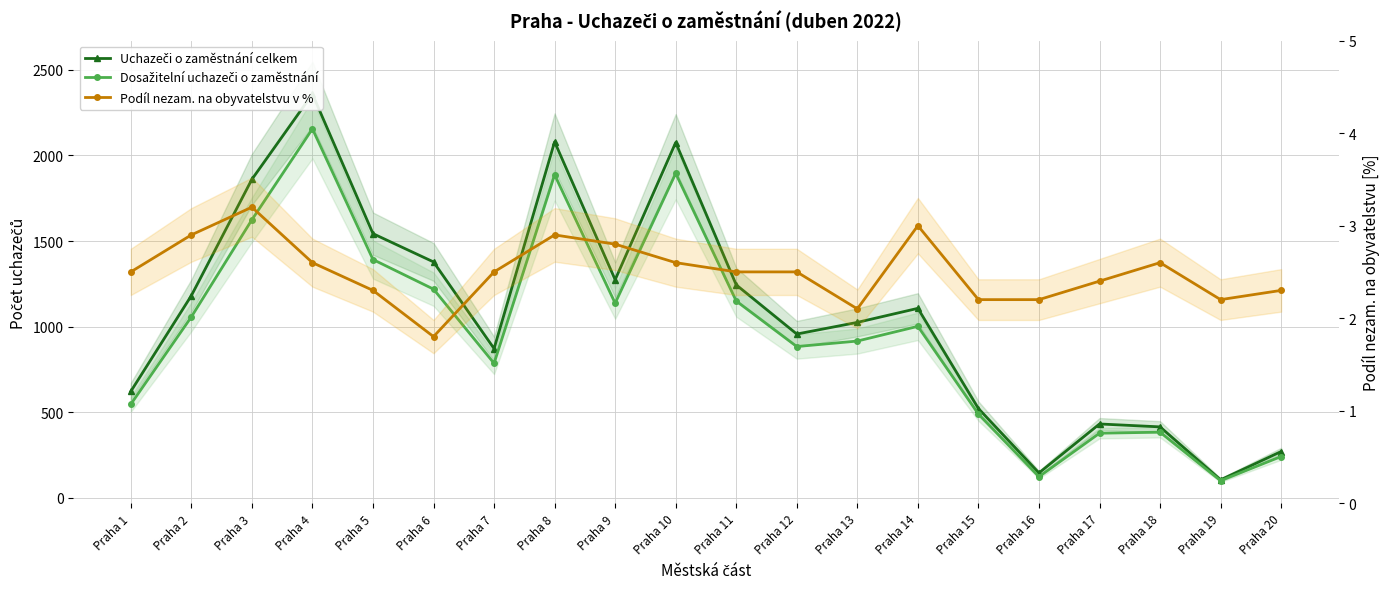

True or false: Uchazeči o zaměstnání celkem has more than 0 points higher than both neighbors.

True